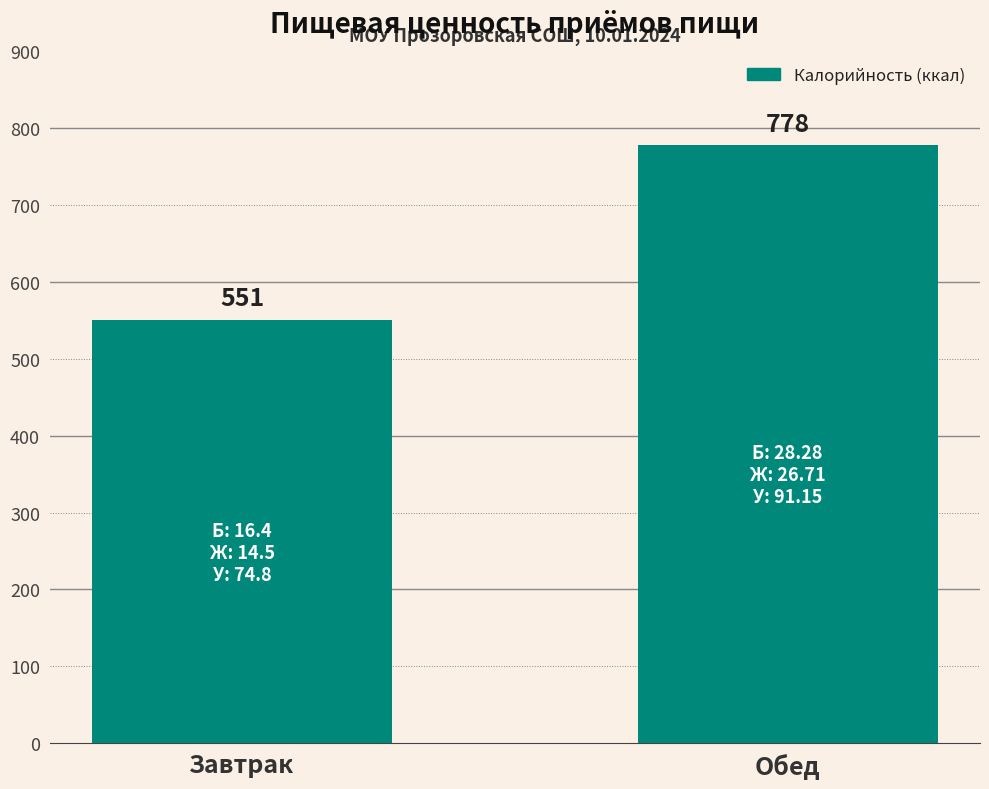

Approximately how many times larger is the value at Обед compared to Завтрак?

1.4